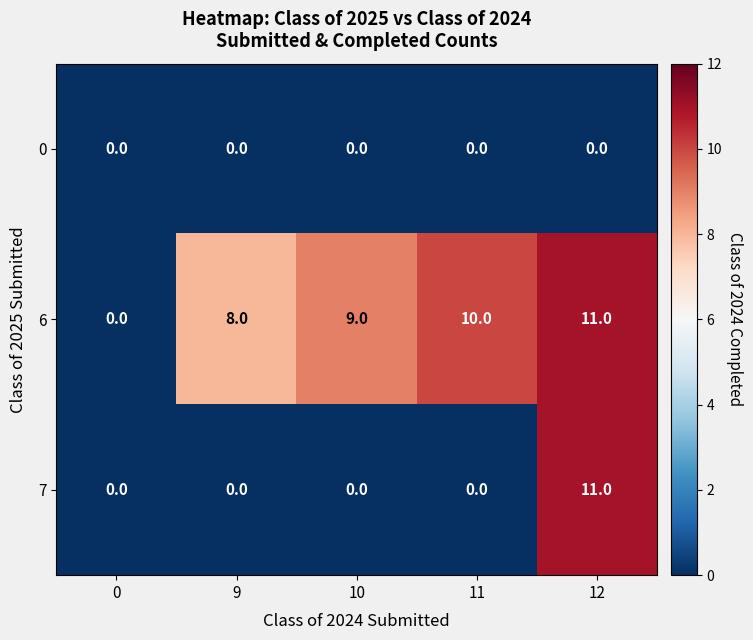

Reading left to right, extract all data points from this chart.

0: 0=0	9=0	10=0	11=0	12=0
6: 0=0	9=8	10=9	11=10	12=11
7: 0=0	9=0	10=0	11=0	12=11